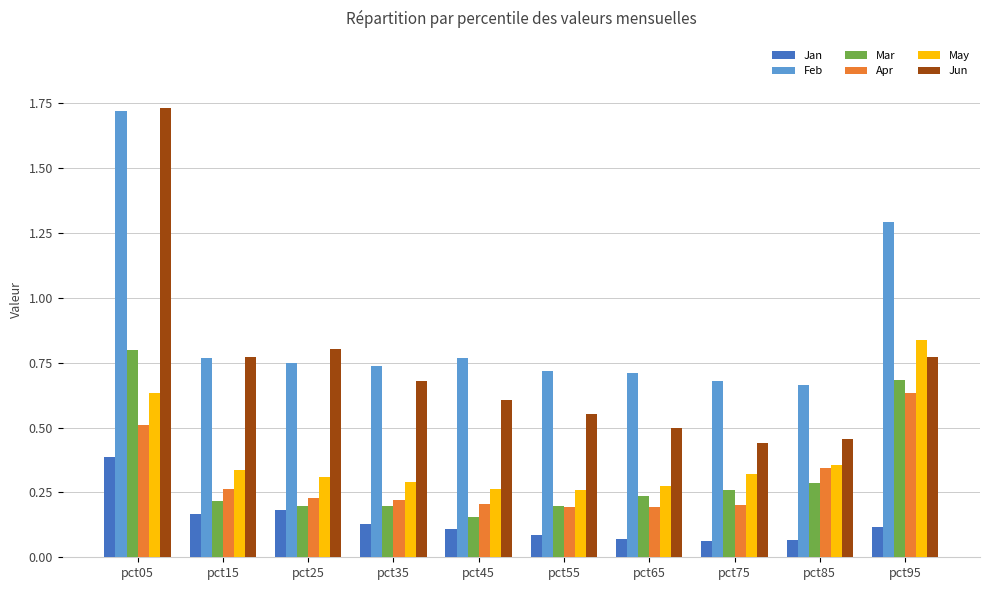

Does the chart contain any negative values?

No